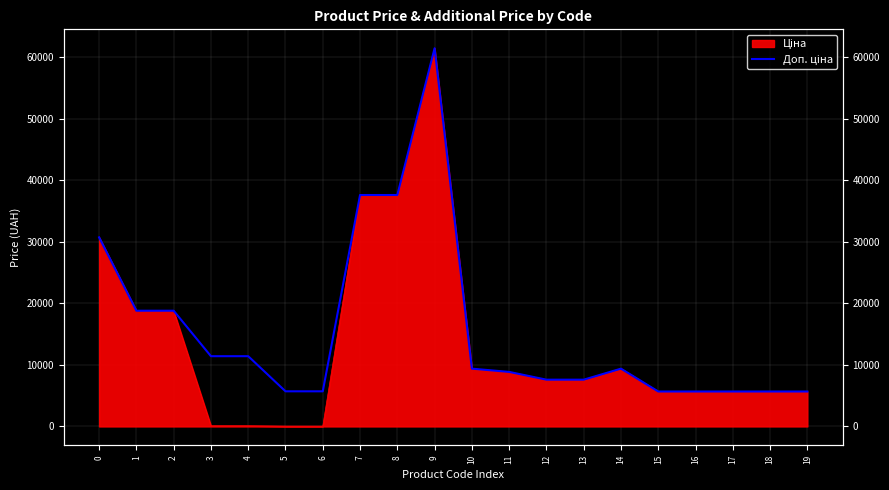

What is the ratio of the value at 2 to the value at 13?

2.5